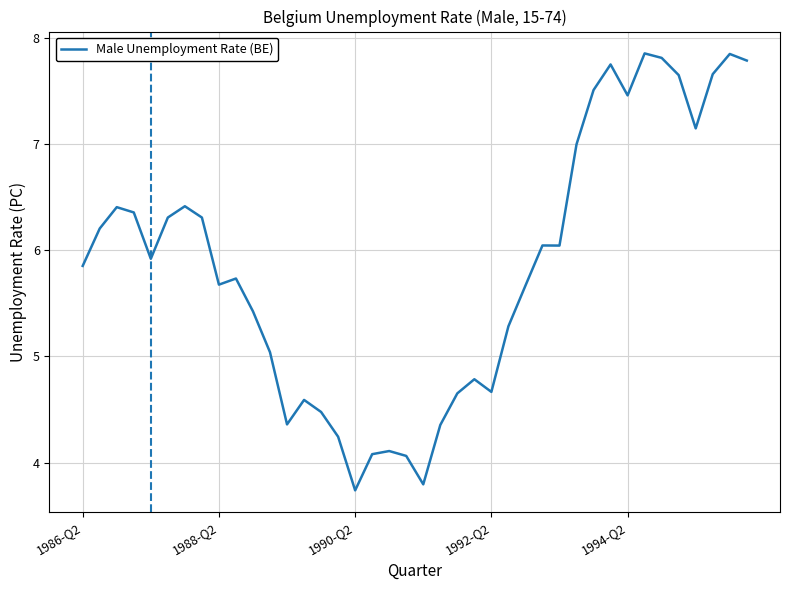

What is the minimum value shown in the chart?

3.7